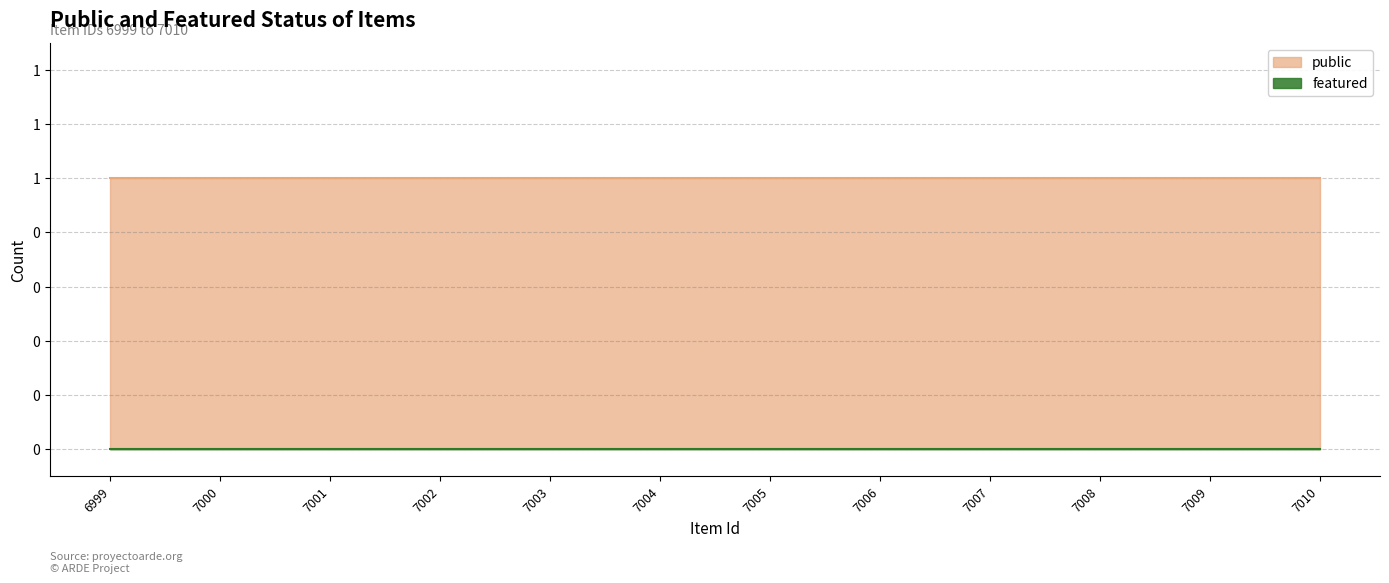

What is the value of the public point at the 4th from the left?

1